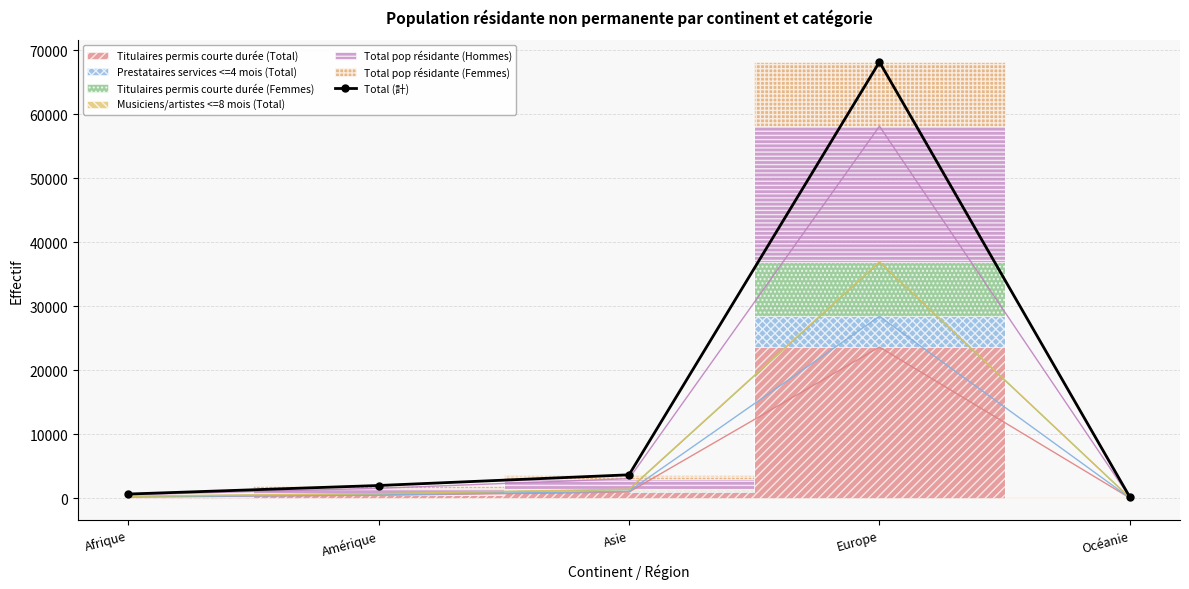

What is the sum of all values?

74624